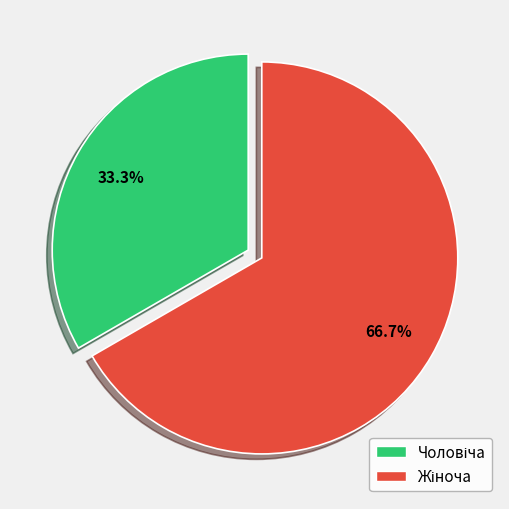

To the nearest percent, what is the difference between the largest and smallest slice percentages?

33%